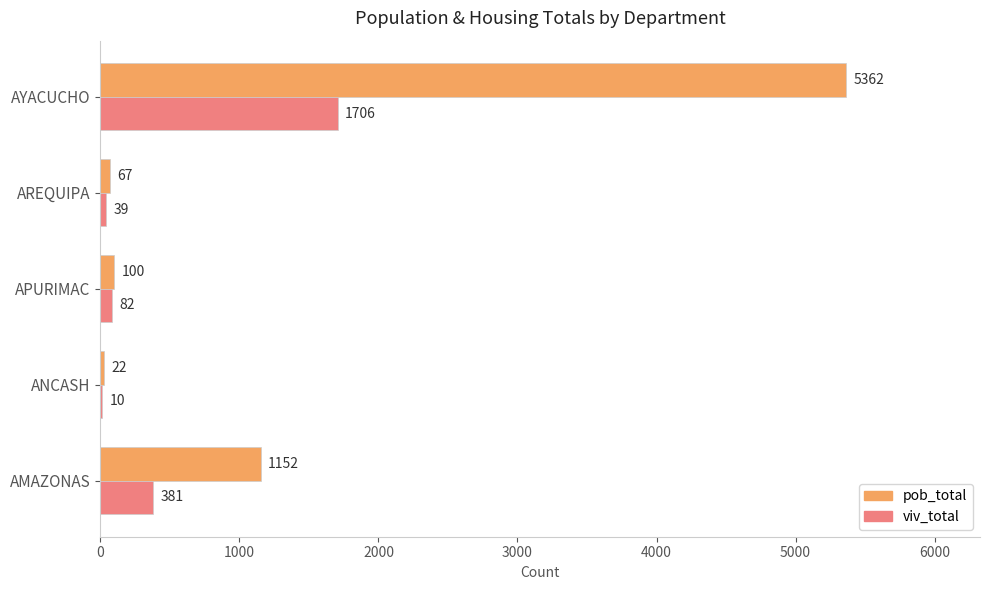

Which series has the largest total across all categories?

pob_total